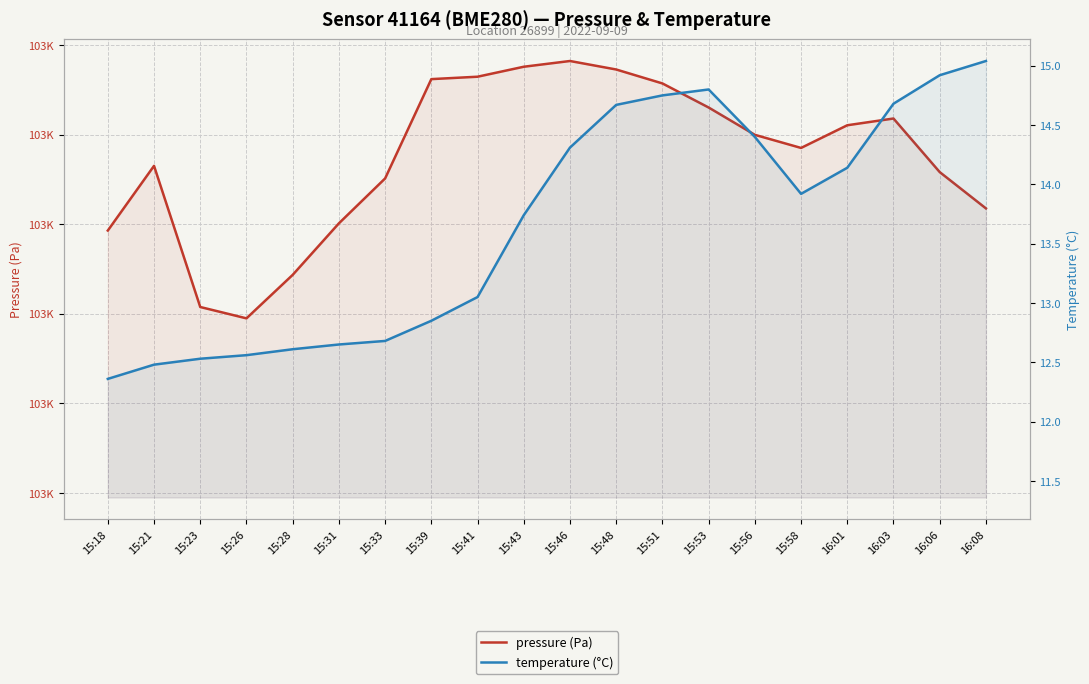

At which category does pressure (Pa) reach its first local valley?

15:26